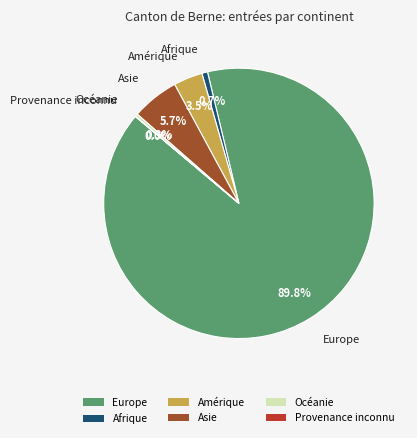

Does Europe represent more than half of the total?

Yes